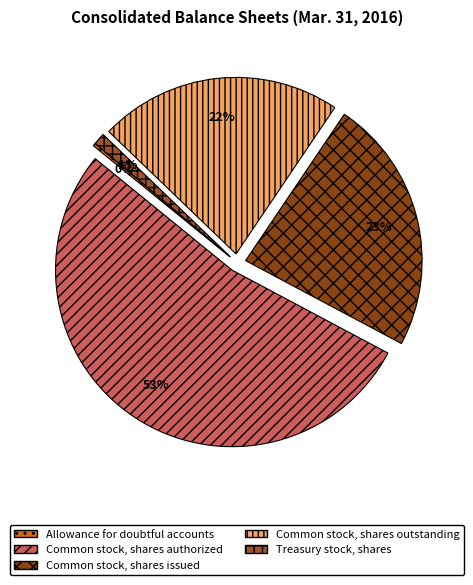

To the nearest percent, what percentage of the pie is Common stock, shares issued?

23%